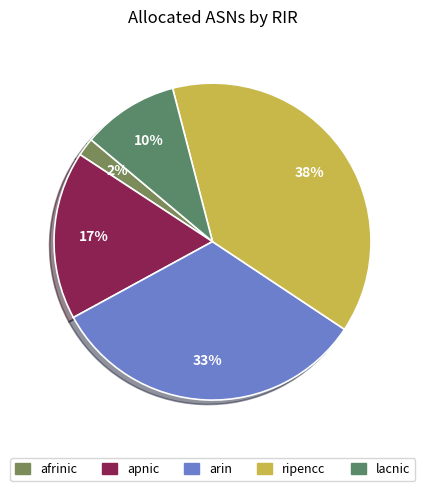

To the nearest percent, what is the difference between the apnic and ripencc slice percentages?

21%